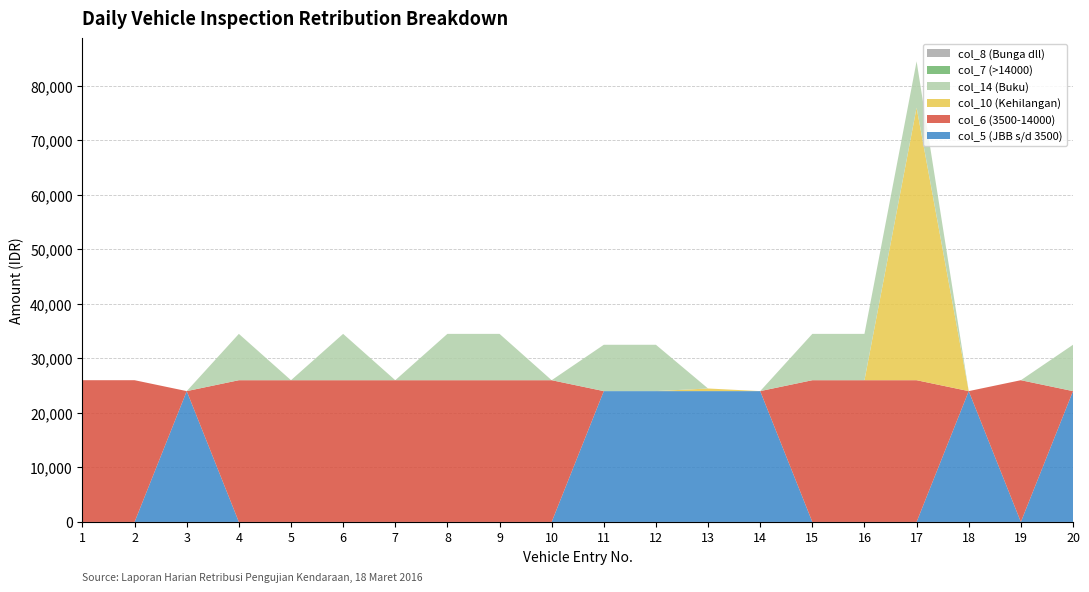

Reading left to right, extract all data points from this chart.

col_5 (JBB s/d 3500): 1=0	2=0	3=24000	4=0	5=0	6=0	7=0	8=0	9=0	10=0	11=24000	12=24000	13=24000	14=24000	15=0	16=0	17=0	18=24000	19=0	20=24000
col_6 (3500-14000): 1=26000	2=26000	3=0	4=26000	5=26000	6=26000	7=26000	8=26000	9=26000	10=26000	11=0	12=0	13=0	14=0	15=26000	16=26000	17=26000	18=0	19=26000	20=0
col_10 (Kehilangan): 1=0	2=0	3=0	4=0	5=0	6=0	7=0	8=0	9=0	10=0	11=0	12=0	13=480	14=0	15=0	16=0	17=50000	18=0	19=0	20=0
col_14 (Buku): 1=0	2=0	3=0	4=8500	5=0	6=8500	7=0	8=8500	9=8500	10=0	11=8500	12=8500	13=0	14=0	15=8500	16=8500	17=8500	18=0	19=0	20=8500
col_7 (>14000): 1=0	2=0	3=0	4=0	5=0	6=0	7=0	8=0	9=0	10=0	11=0	12=0	13=0	14=0	15=0	16=0	17=0	18=0	19=0	20=0
col_8 (Bunga dll): 1=0	2=0	3=0	4=0	5=0	6=0	7=0	8=0	9=0	10=0	11=0	12=0	13=0	14=0	15=0	16=0	17=0	18=0	19=0	20=0